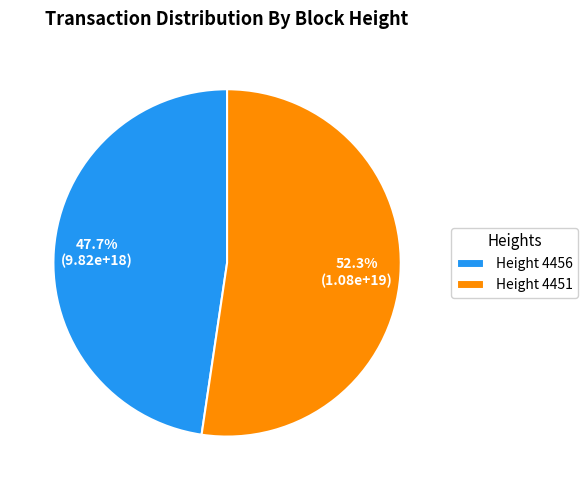

Which category accounts for the majority?

Height 4451